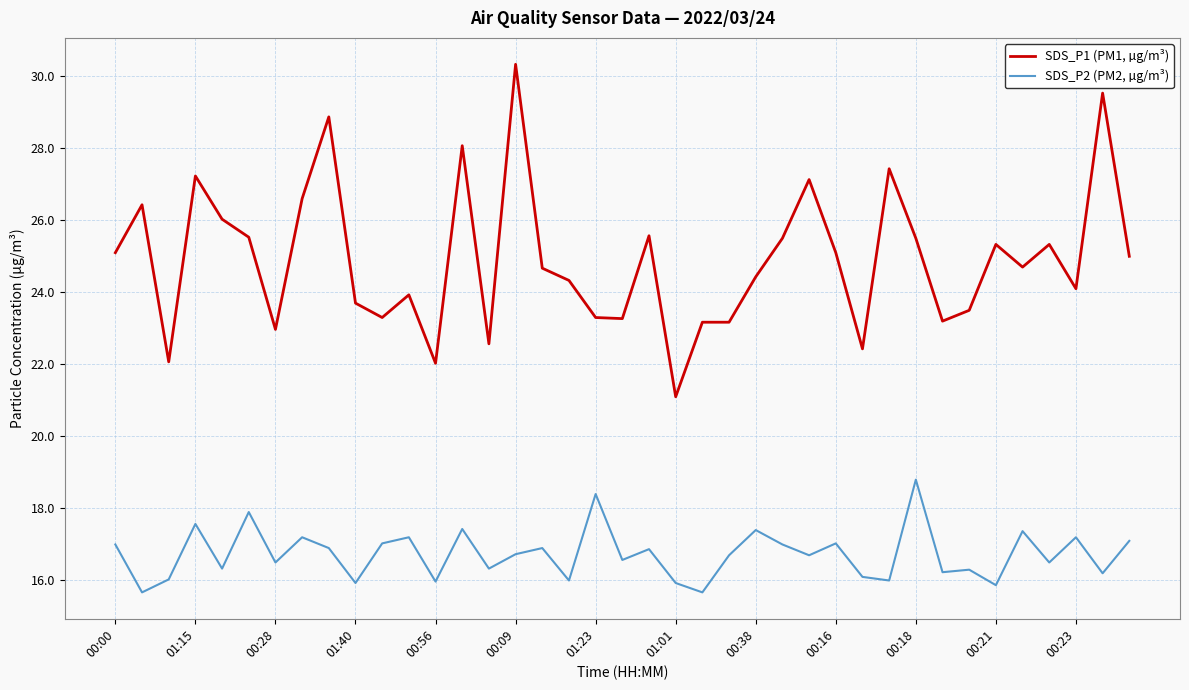

What is the highest value of the SDS_P2 (PM2, µg/m³) series?

18.8